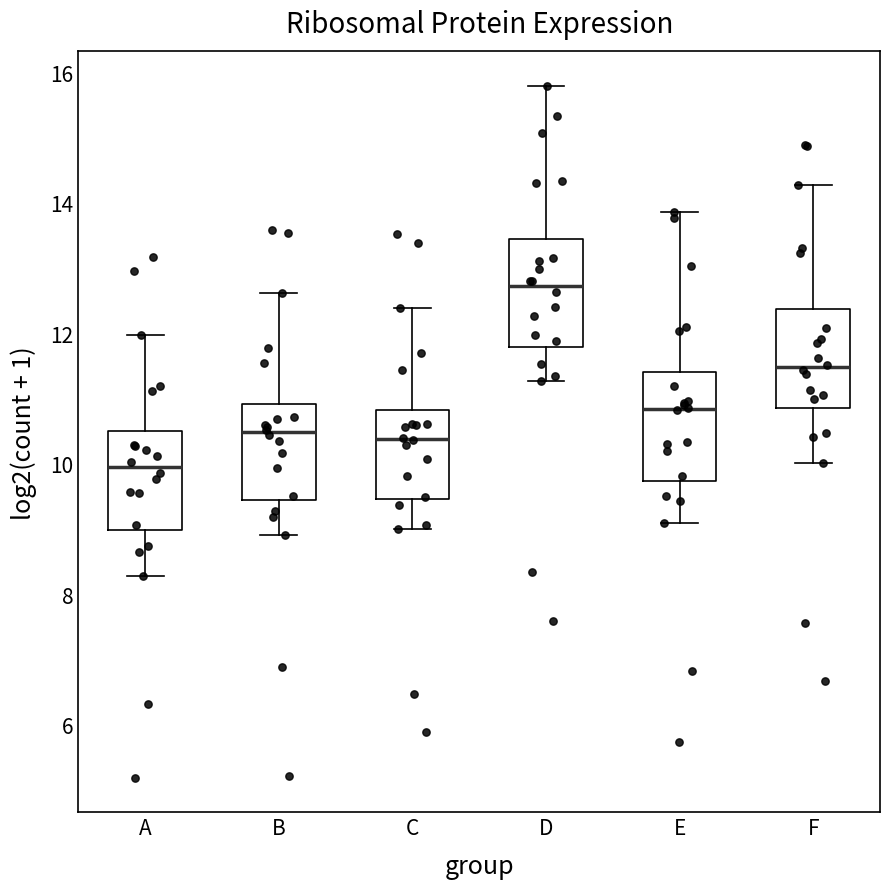

Which box has the highest median line?

D